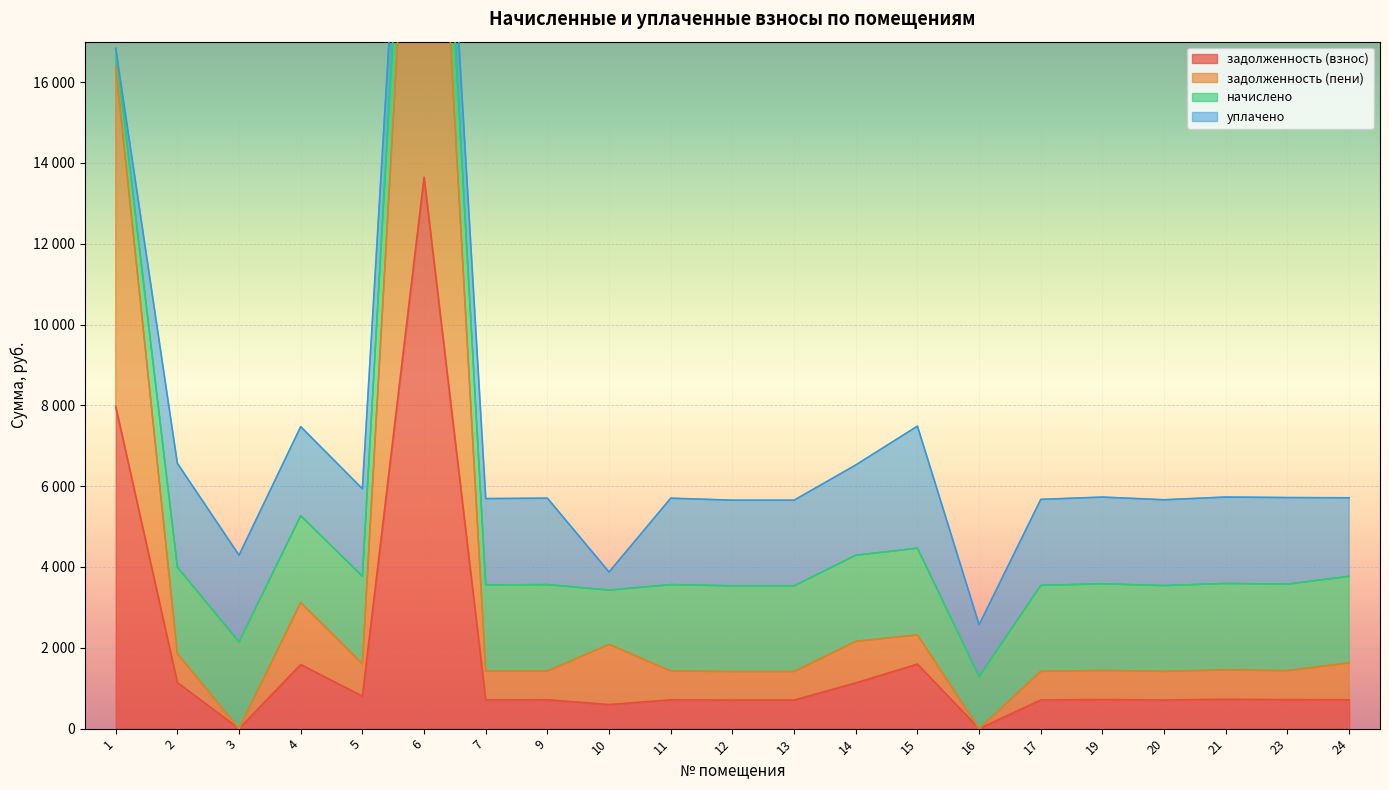

At which label does задолженность (взнос) first exceed 714?

1